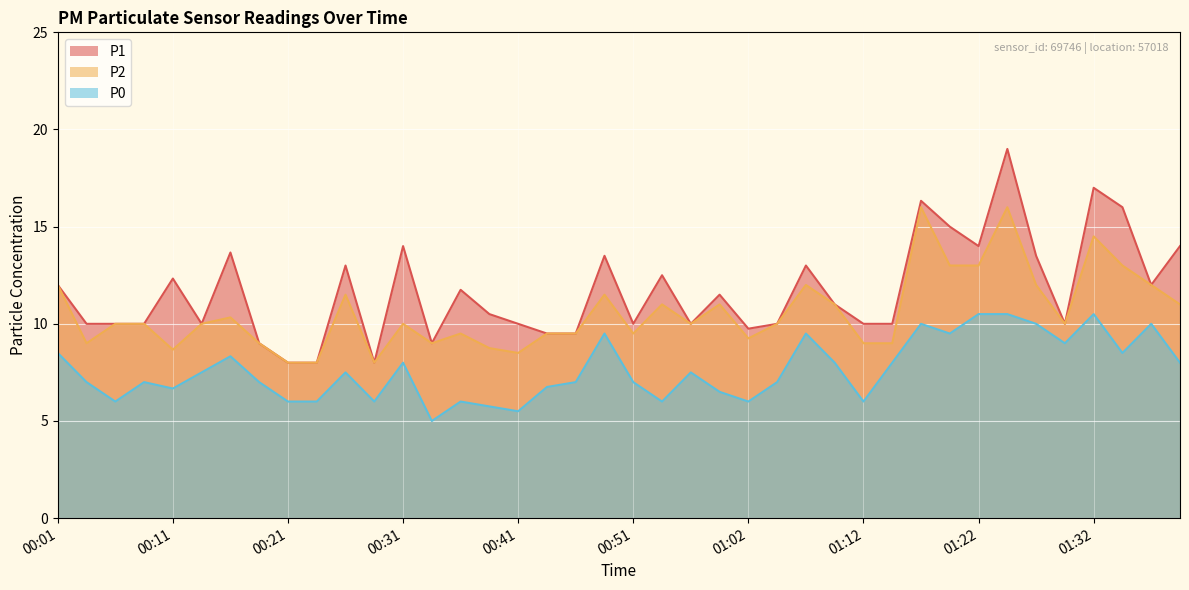

True or false: P0 and P2 intersect in this chart.

False